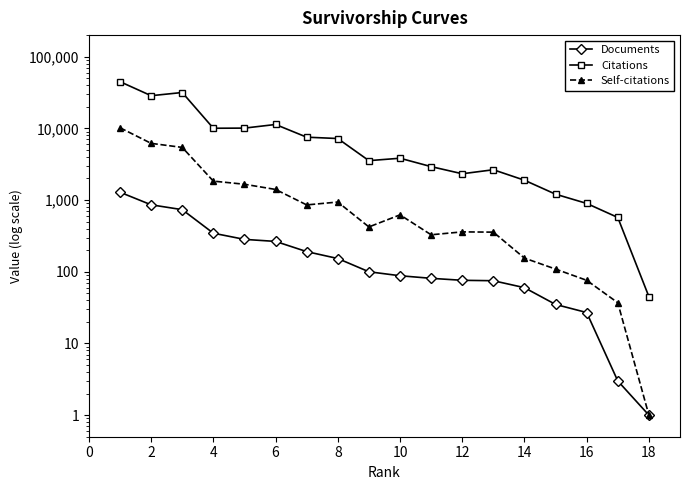

Is the value of Documents at 10 greater than the value of Citations at 6?

No